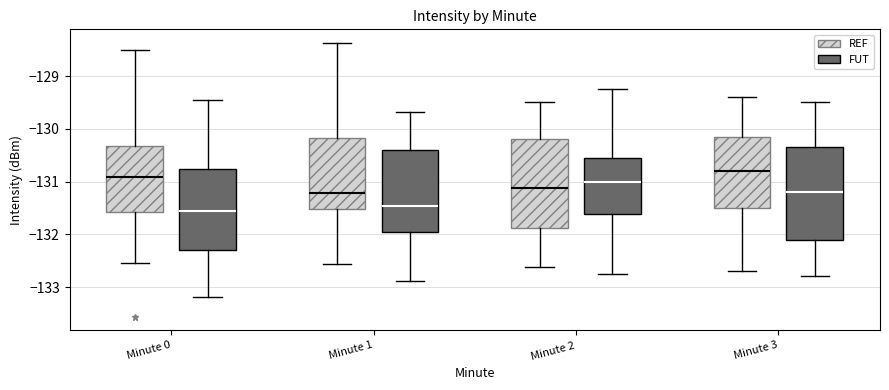

Where is the upper edge of the box for Minute 1 (FUT) on the y-axis? The values are not printed on the chart, so give them approximately, as read against the axis.

-130.4